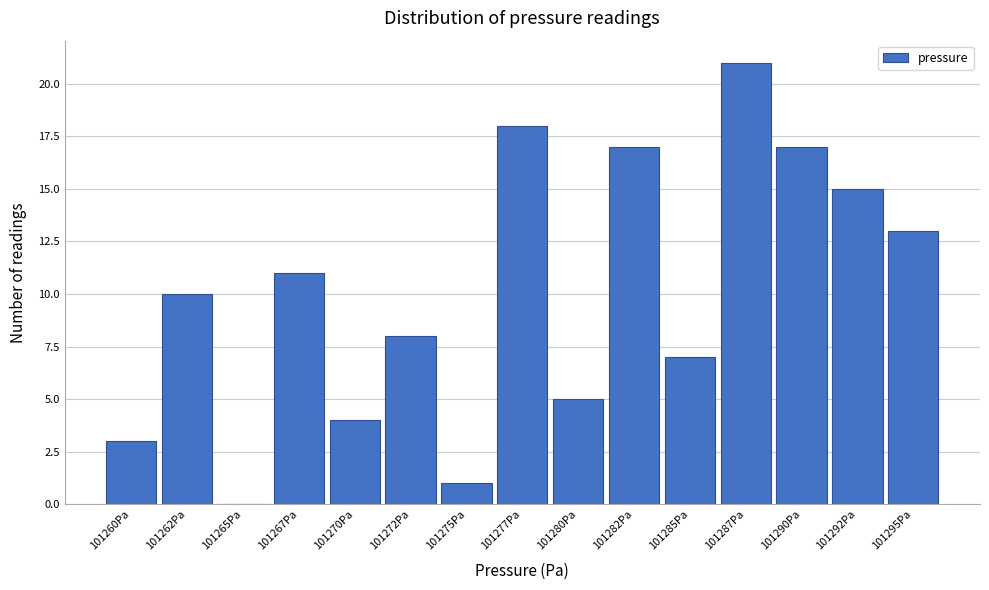

Reading right to left, what are all the values shown in this chart?

101295Pa=13	101292Pa=15	101290Pa=17	101287Pa=21	101285Pa=7	101282Pa=17	101280Pa=5	101277Pa=18	101275Pa=1	101272Pa=8	101270Pa=4	101267Pa=11	101265Pa=0	101262Pa=10	101260Pa=3